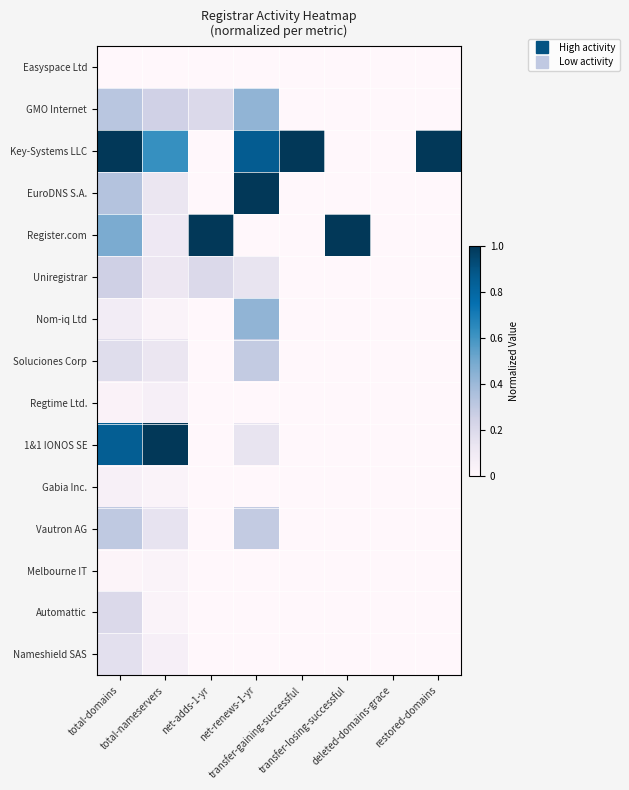

At total-domains, list the series in order from smallest to largest.

Easyspace Ltd, Melbourne IT, Regtime Ltd., Gabia Inc., Nom-iq Ltd, Nameshield SAS, Soluciones Corp, Automattic, Uniregistrar, Vautron AG, GMO Internet, EuroDNS S.A., Register.com, 1&1 IONOS SE, Key-Systems LLC